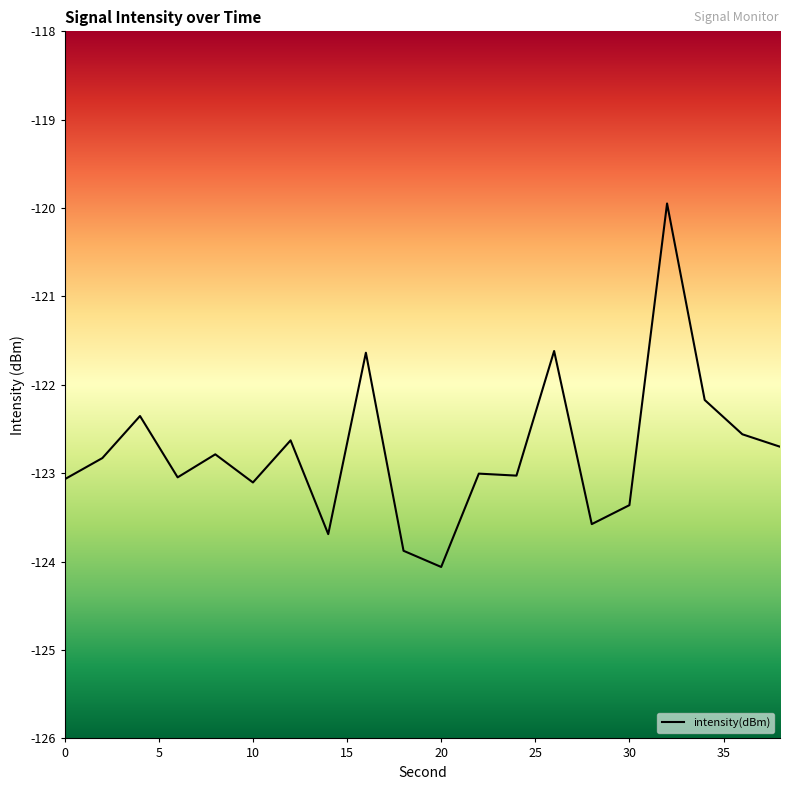

What is the minimum value shown in the chart?

-124.1